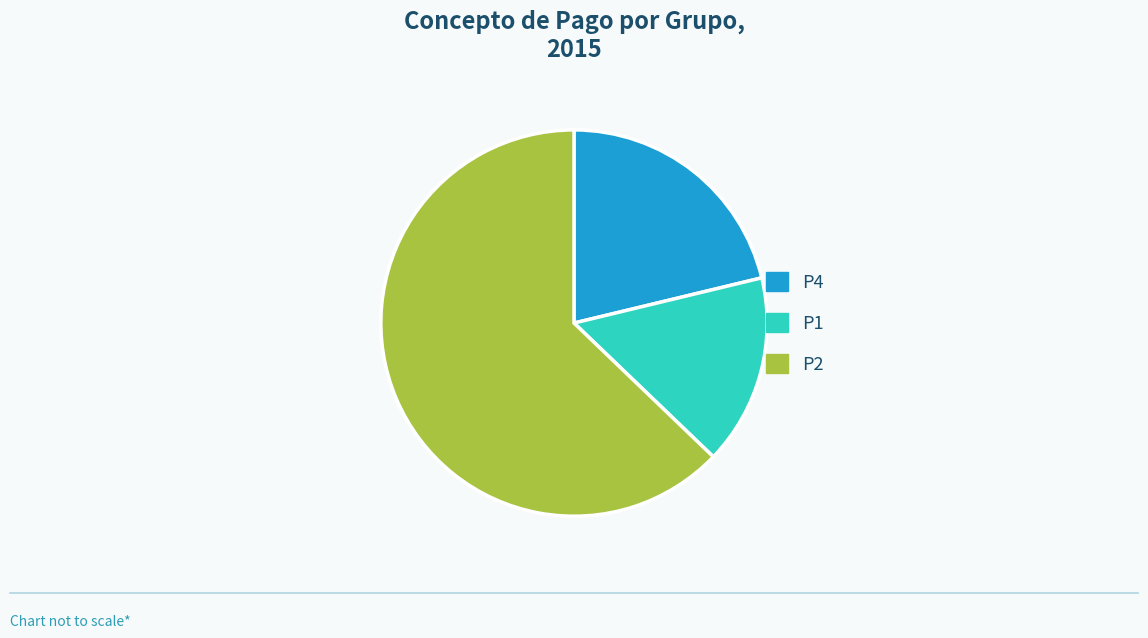

How many segments does this pie chart have?

3